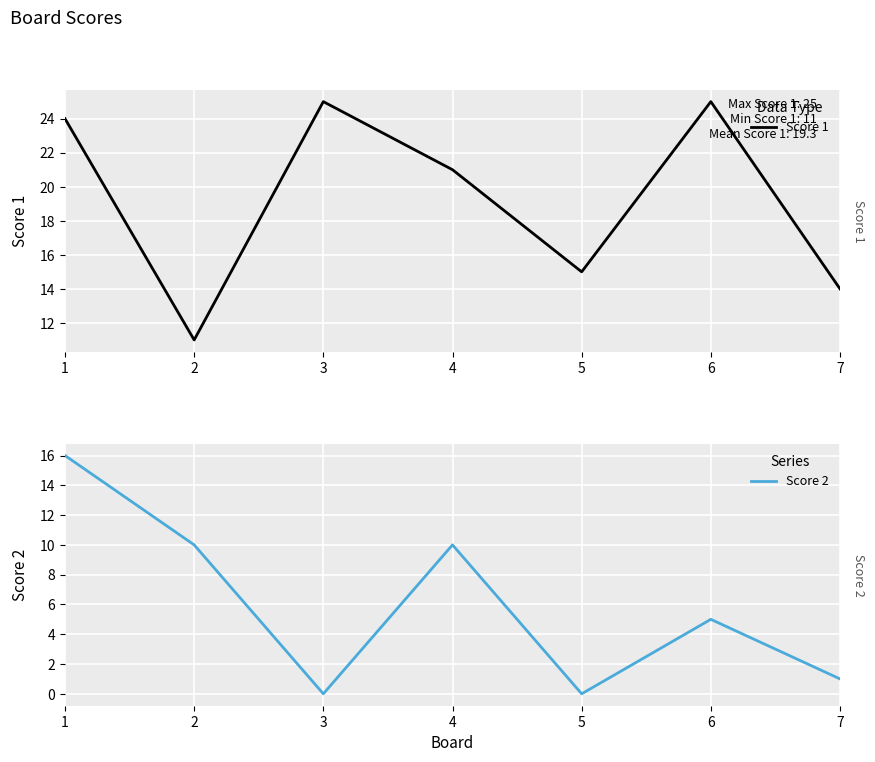

Rank the series by their average value, from lowest to highest.

Score 2, Score 1